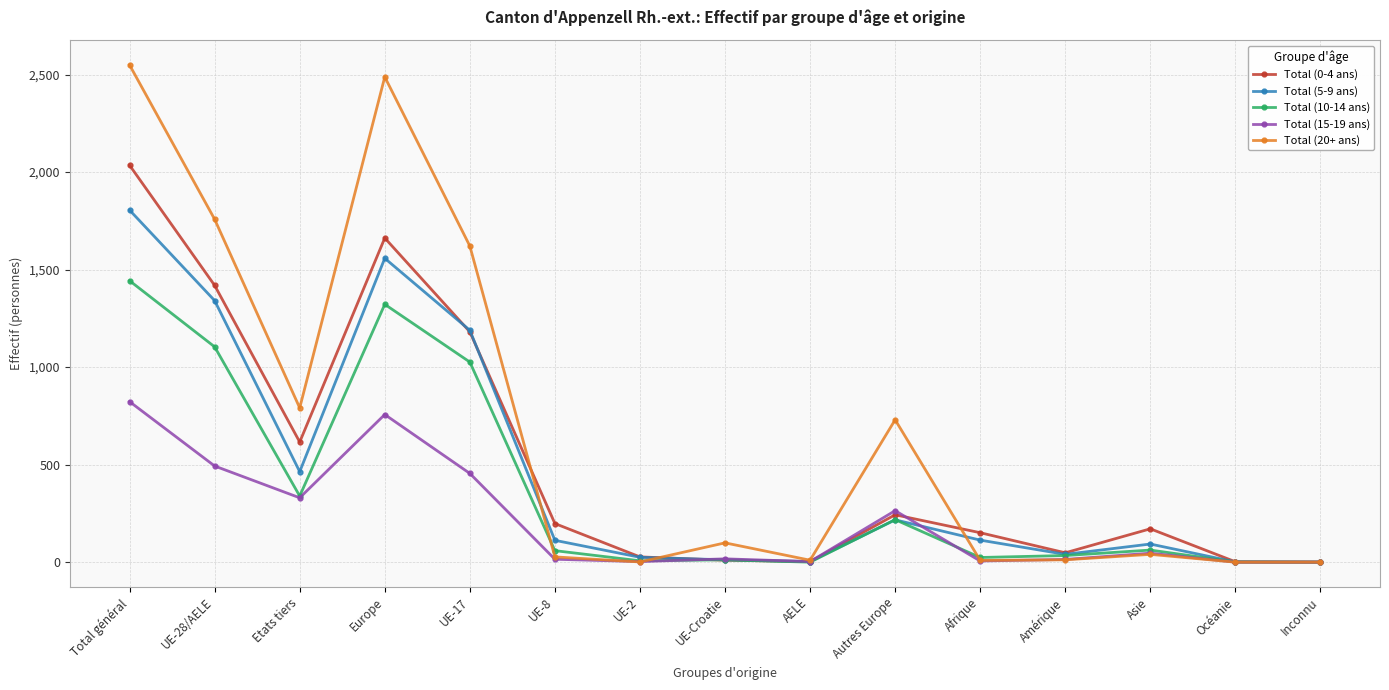

Between Afrique and Océanie, which series saw the biggest shift?

Total (0-4 ans)